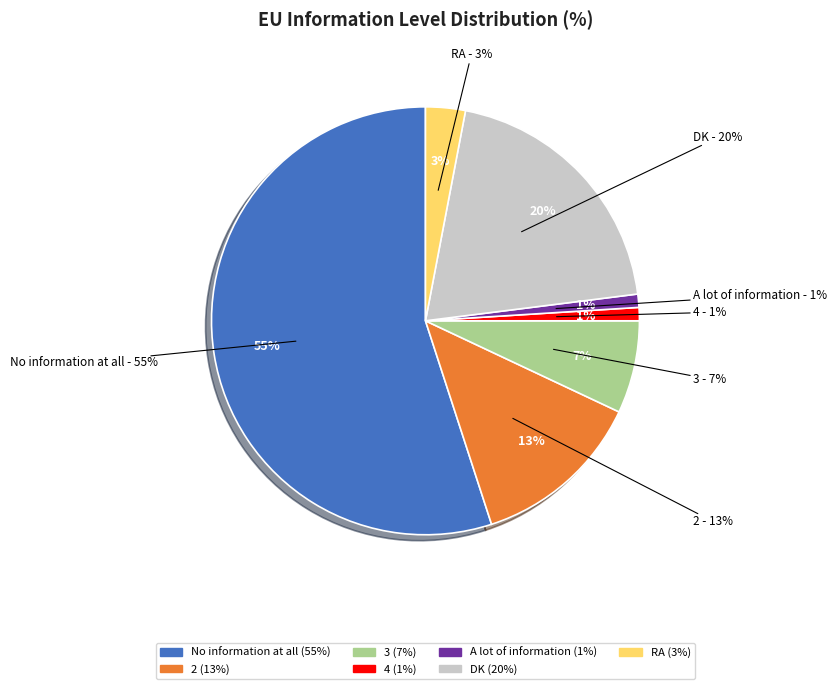

What is the majority slice?

No information at all